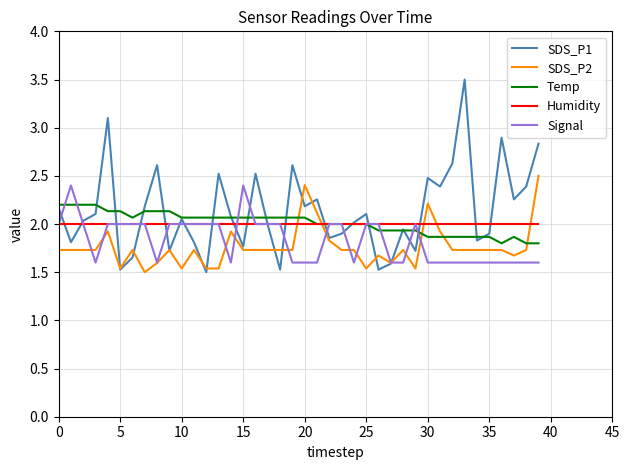

Does the chart display data point markers on the line(s)?

No